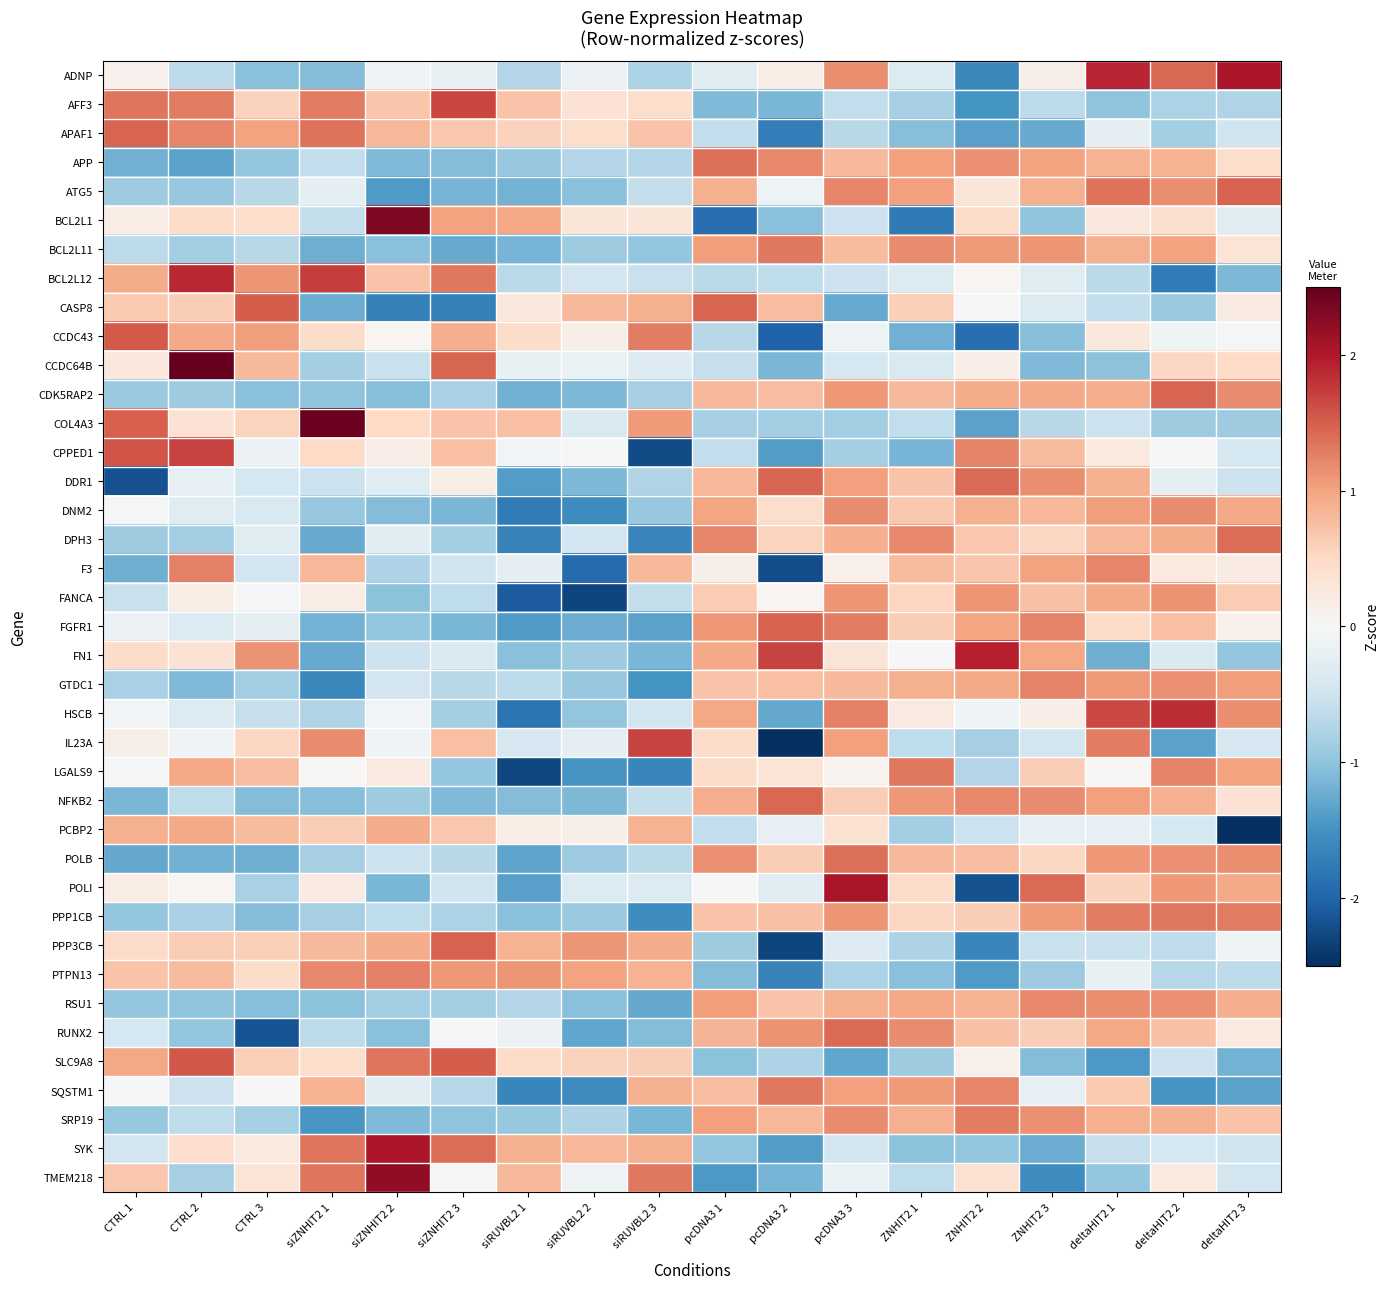

Between siRUVBL2 1 and pcDNA3 3, which is larger?

pcDNA3 3